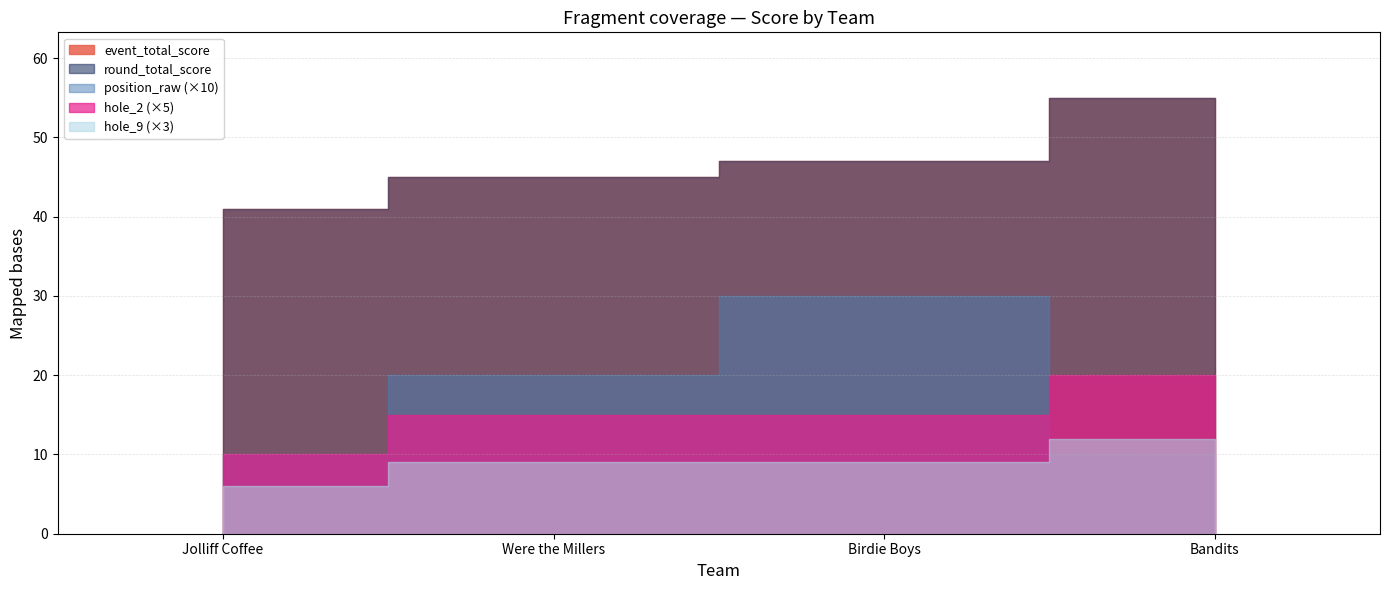

How many event_total_score values are between 45 and 55?

3